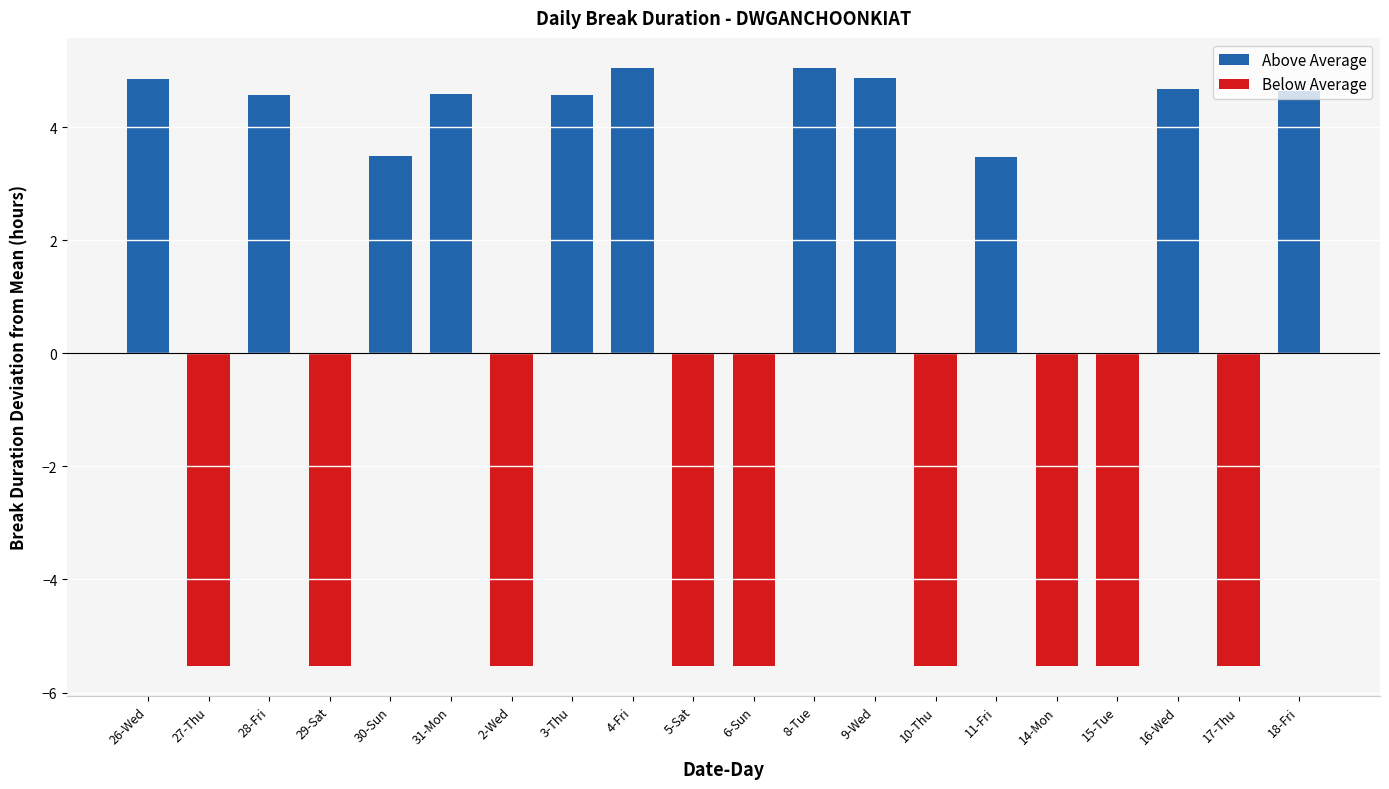

Rank the categories by value from lowest to highest.

27-Thu, 29-Sat, 2-Wed, 5-Sat, 6-Sun, 10-Thu, 14-Mon, 15-Tue, 17-Thu, 11-Fri, 30-Sun, 28-Fri, 3-Thu, 31-Mon, 18-Fri, 16-Wed, 26-Wed, 9-Wed, 4-Fri, 8-Tue